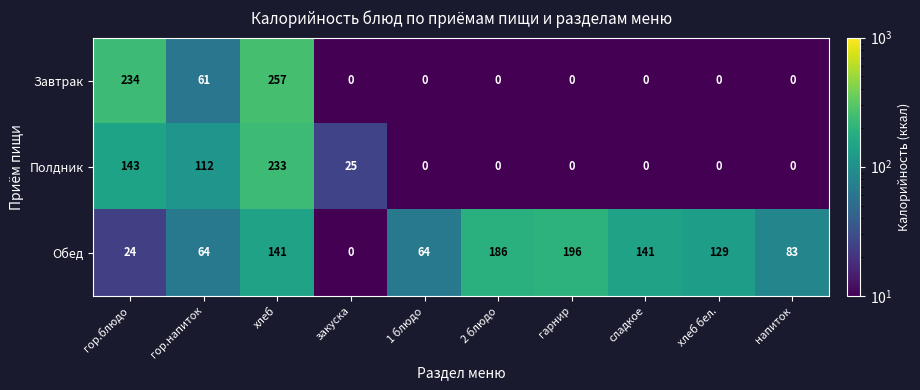

What is the average value of the Завтрак series?

55